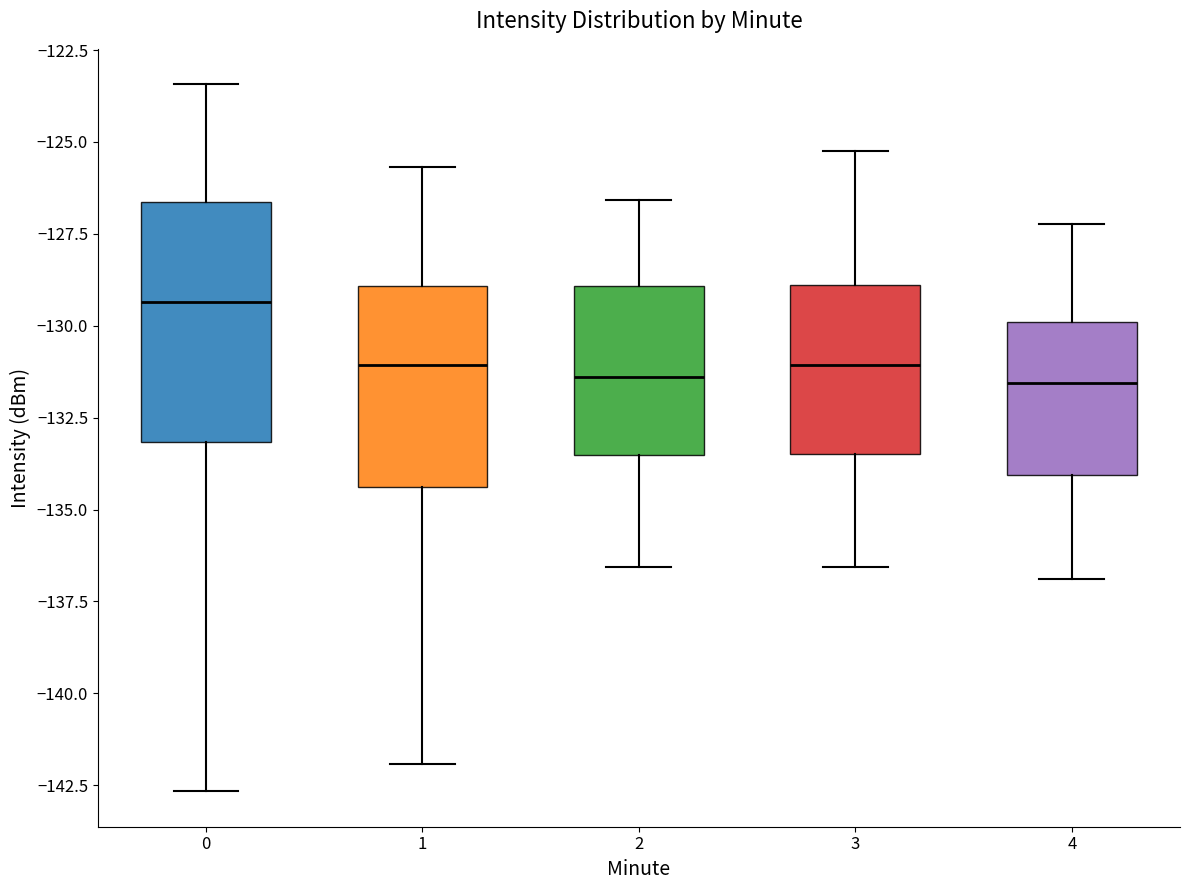

Reading left to right, read every box against the y-axis: the position of its median line, the range the box covers, and the ends of its whiskers. The values are not printed on the chart, so give them approximately, as read against the axis.

0: median -129.5, box -133.0 to -126.5, whiskers -142.5 to -123.5
1: median -131.0, box -134.5 to -129.0, whiskers -142.0 to -125.5
2: median -131.5, box -133.5 to -129.0, whiskers -136.5 to -126.5
3: median -131.0, box -133.5 to -129.0, whiskers -136.5 to -125.0
4: median -131.5, box -134.0 to -130.0, whiskers -137.0 to -127.0